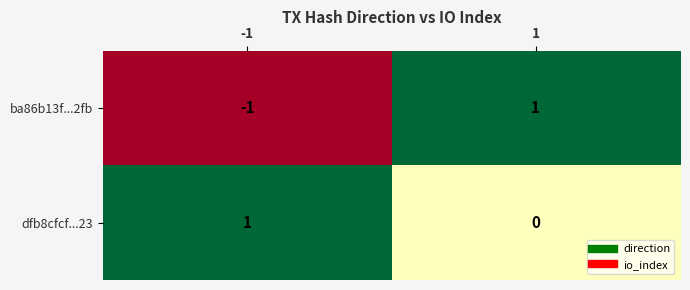

Which series has the largest total across all categories?

dfb8cfcf...23